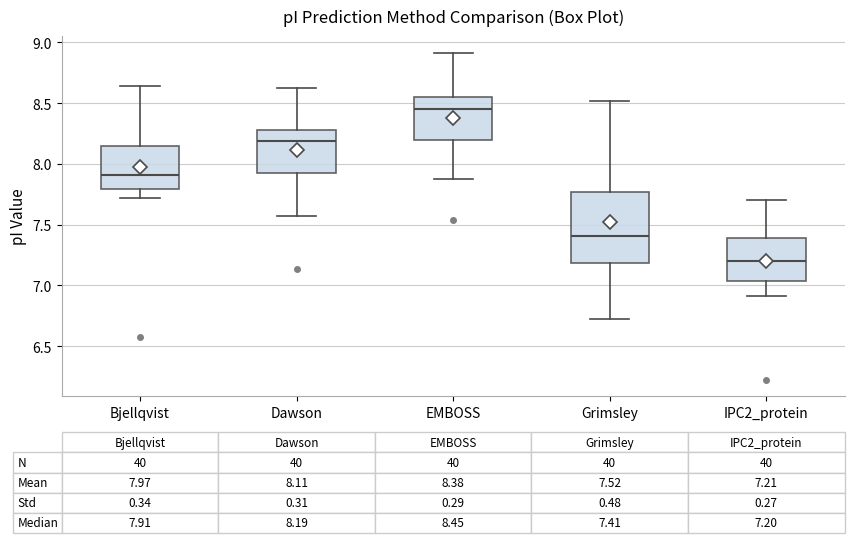

Which box's median line is the highest?

EMBOSS